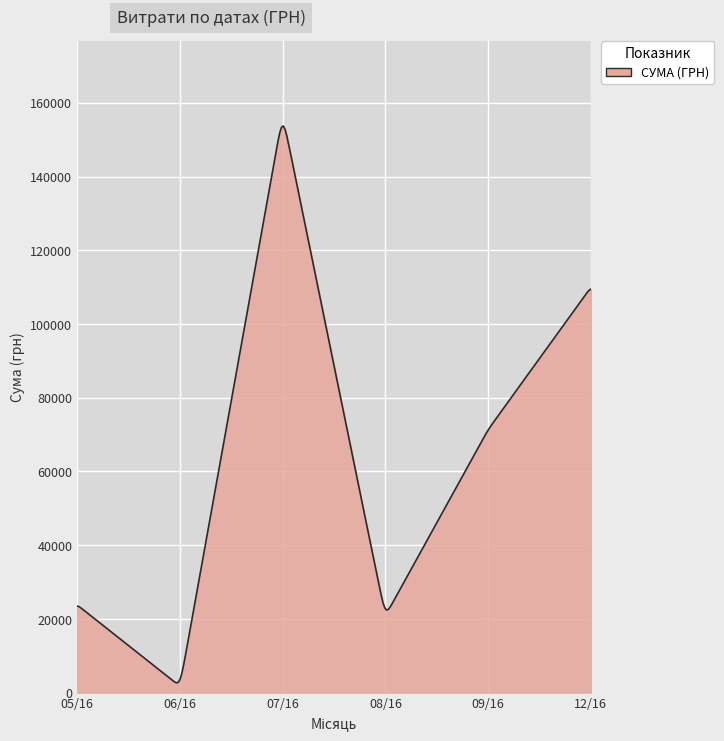

What is the maximum value shown in the chart?

153704.6